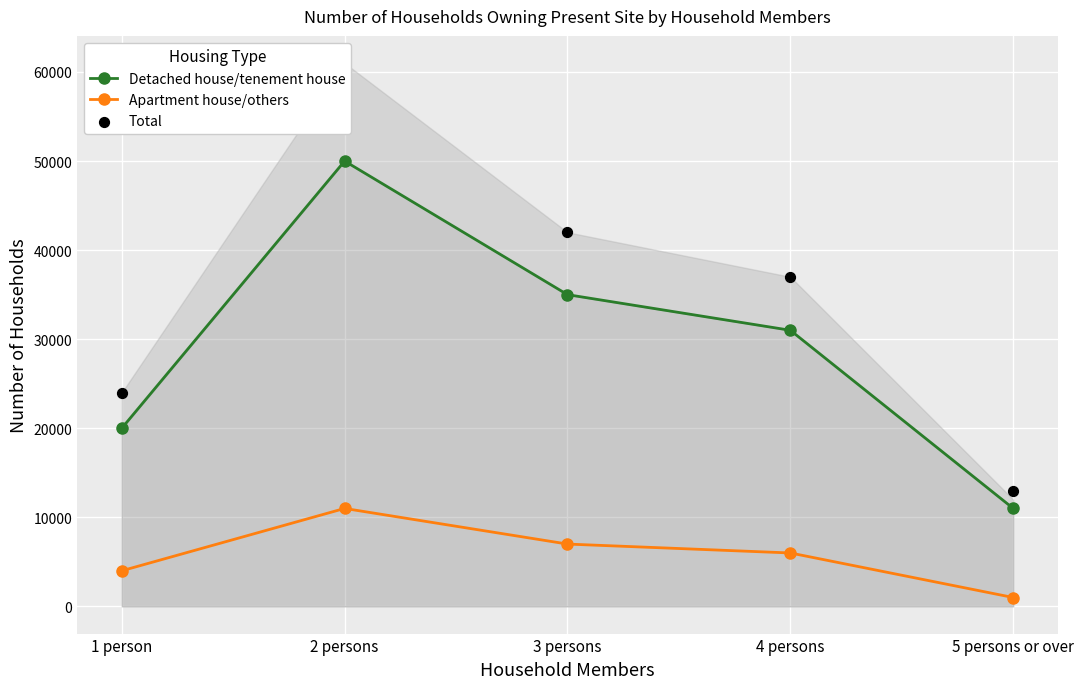

Is the value of Apartment house/others at 2 persons greater than the value of Total at 3 persons?

No